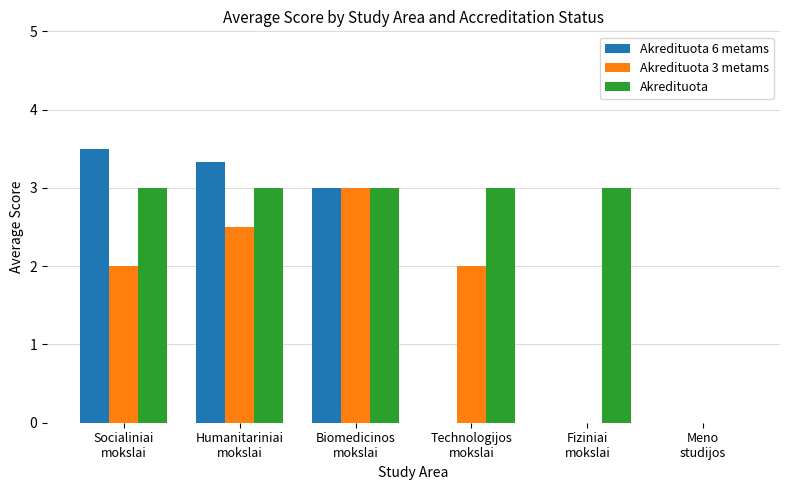

What is the greatest value displayed?

3.5